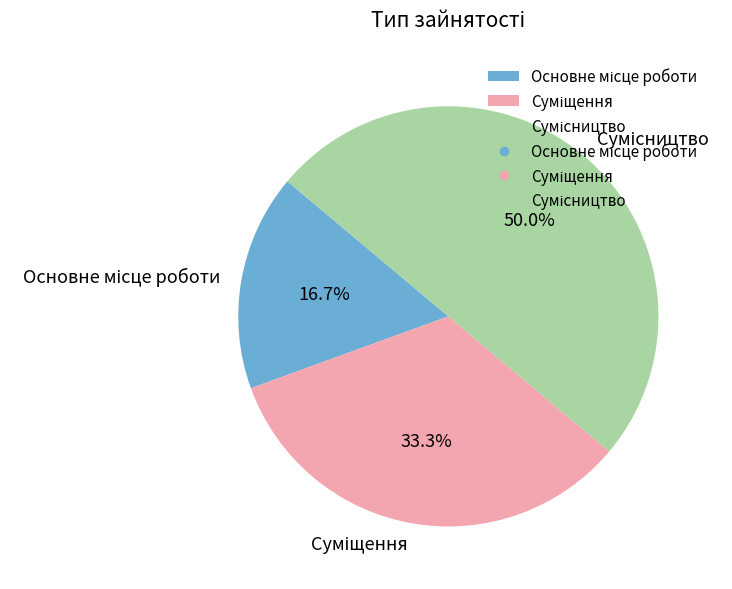

Combined, do Основне місце роботи and Суміщення account for over 50%?

No